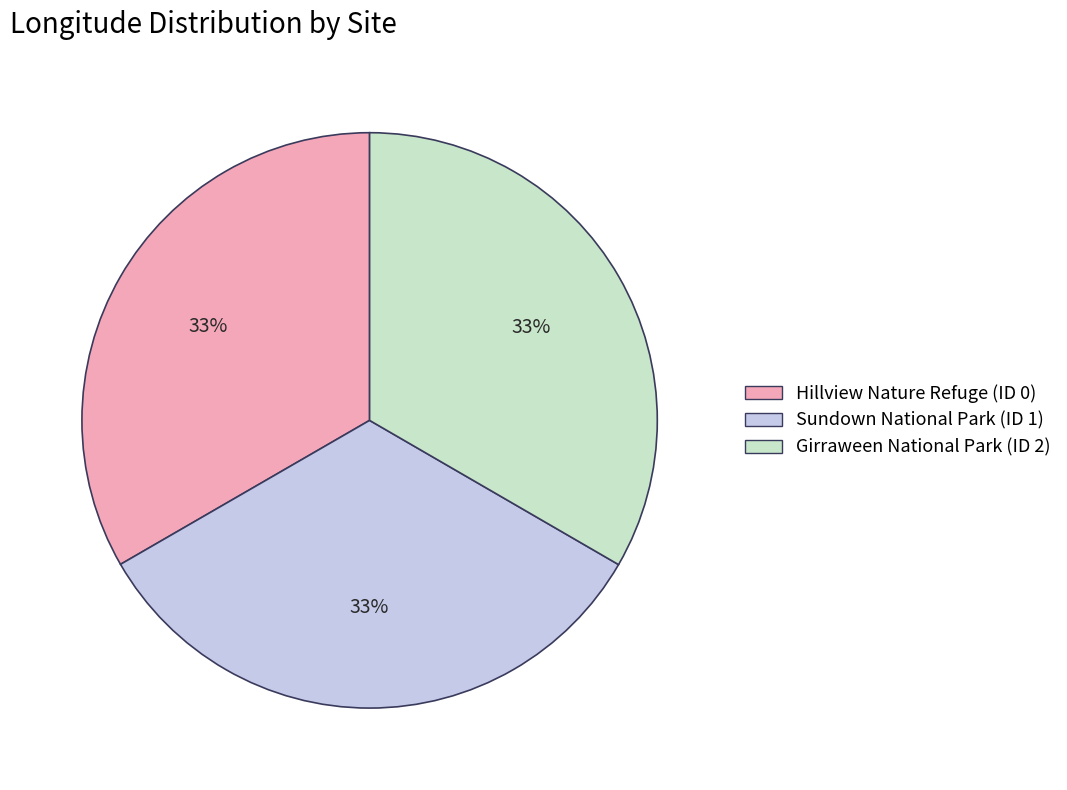

Is there a majority slice in this chart?

No